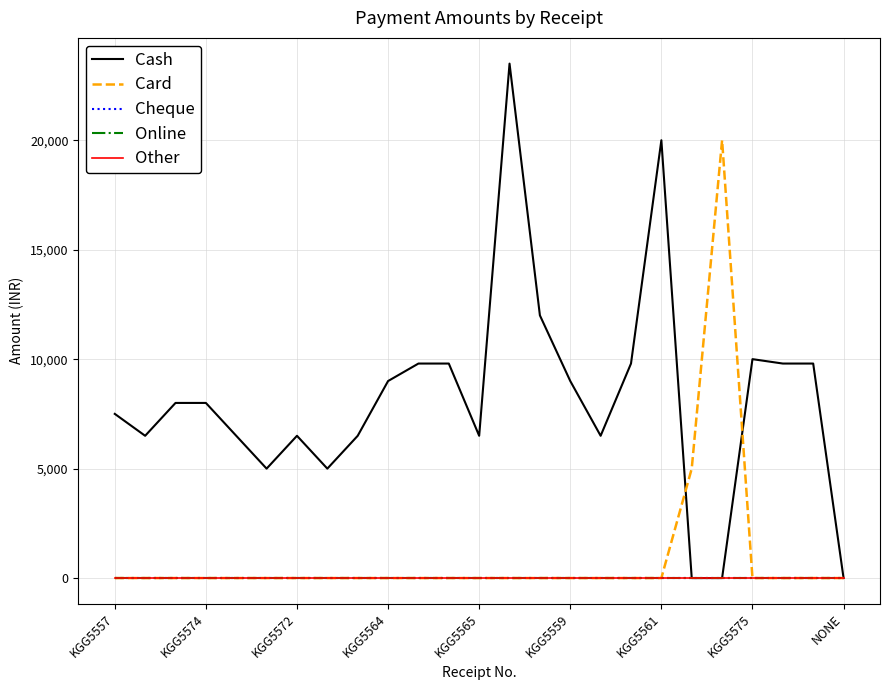

Is this an area chart (filled region under the line)?

No